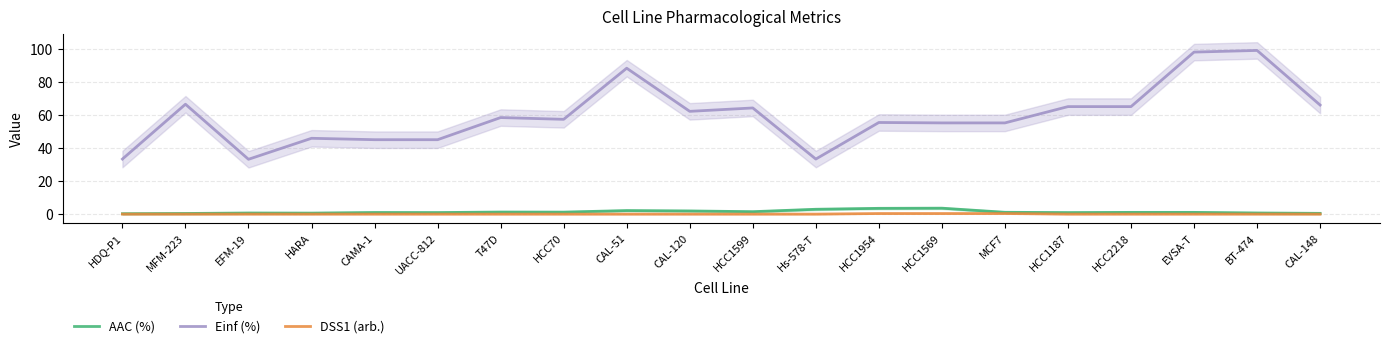

What is the highest value of the DSS1 (arb.) series?

0.3